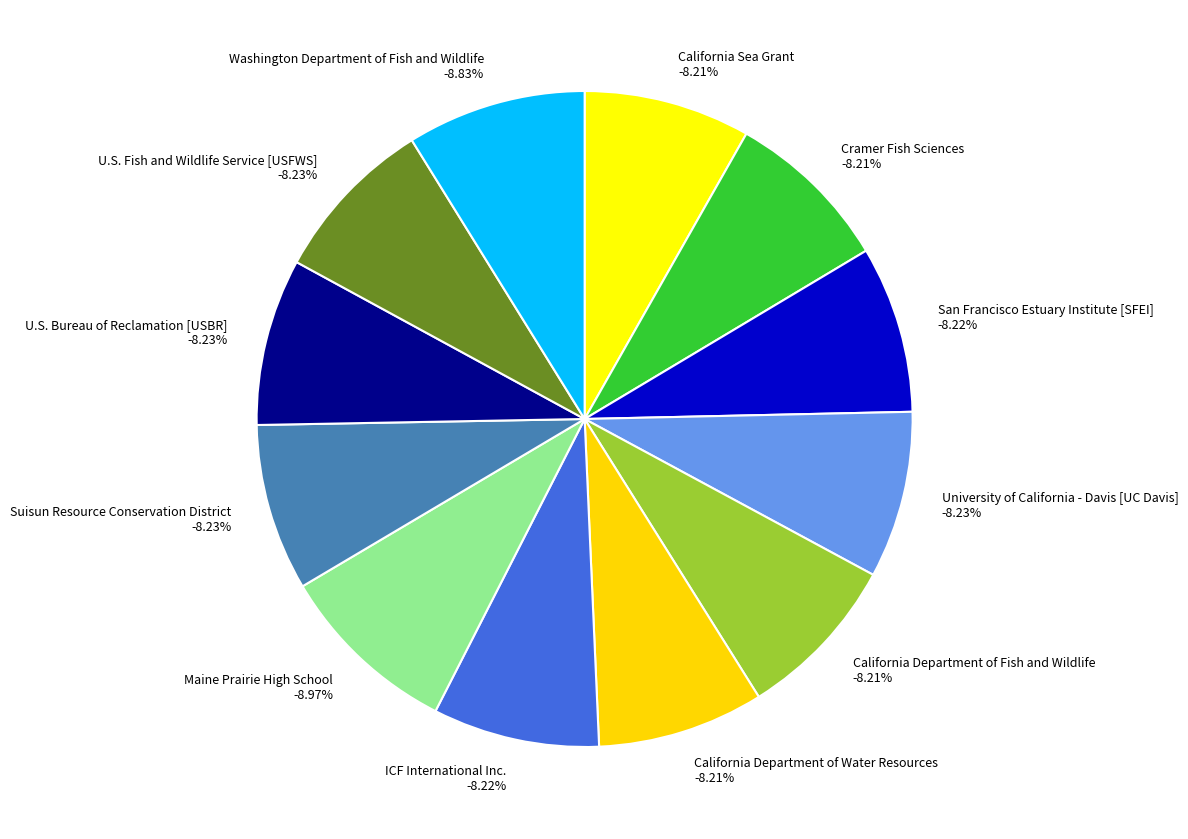

What percentage is the Cramer Fish Sciences slice, to the nearest percent?

8%